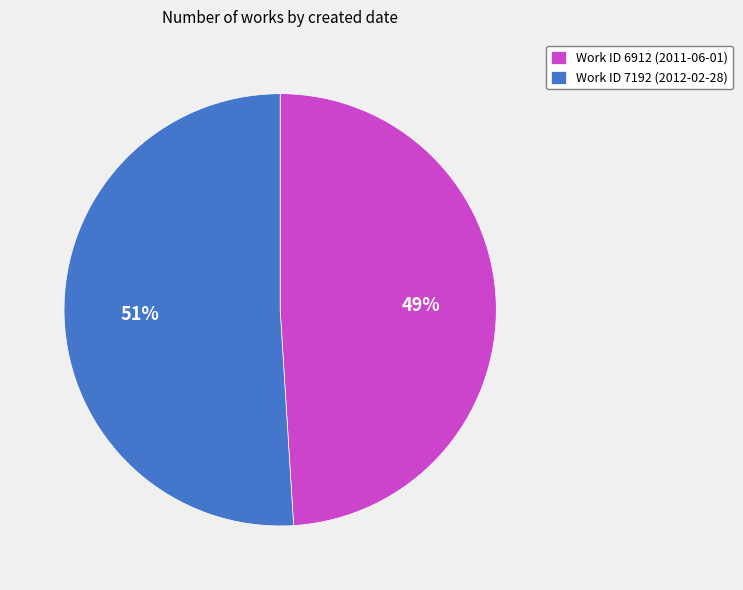

True or false: Work ID 7192 (2012-02-28) accounts for 51% of the total.

True